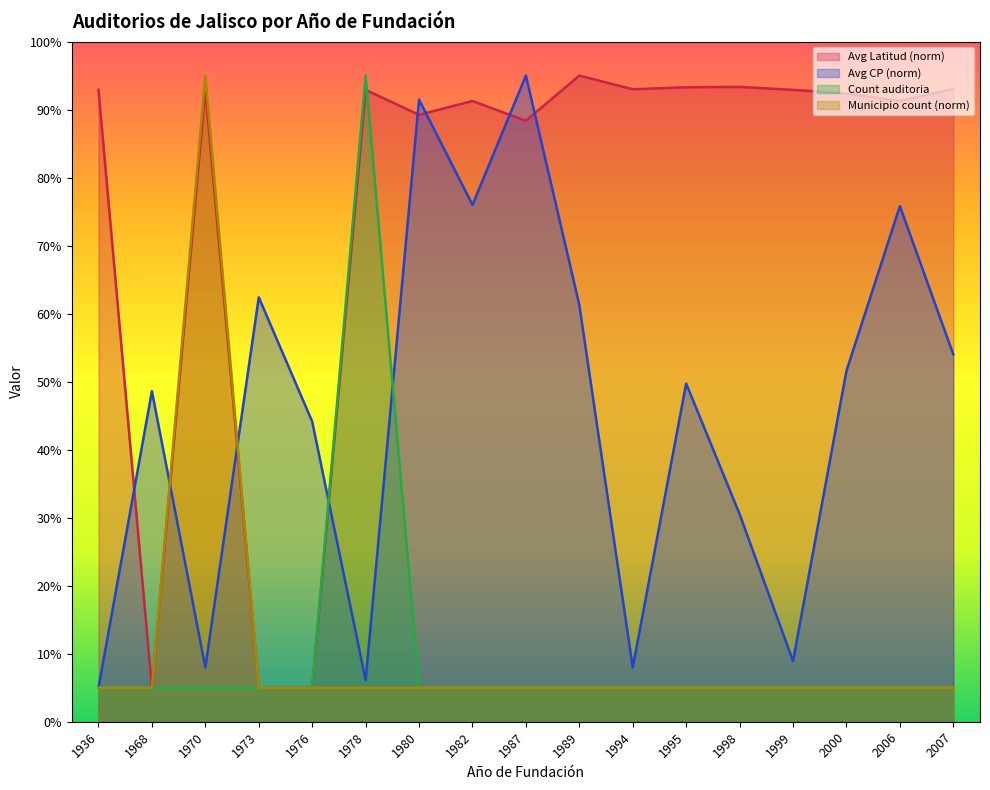

The chart shows a value of 1 at 1998. True or false?

False